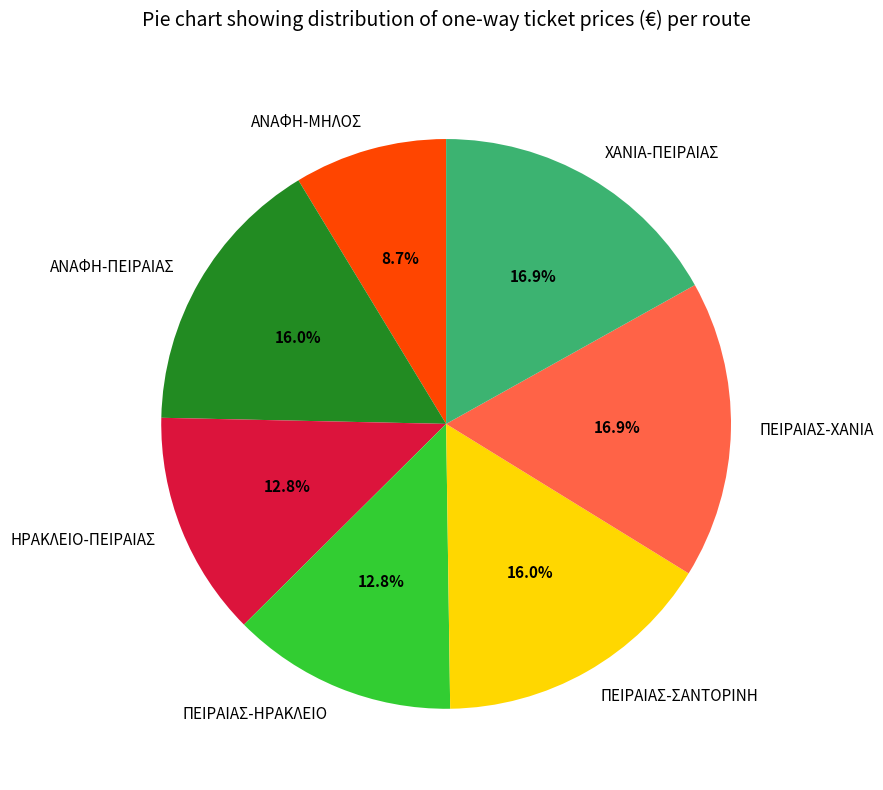

What is the total percentage of ΧΑΝΙΑ-ΠΕΙΡΑΙΑΣ and ΗΡΑΚΛΕΙΟ-ΠΕΙΡΑΙΑΣ?

29.7%